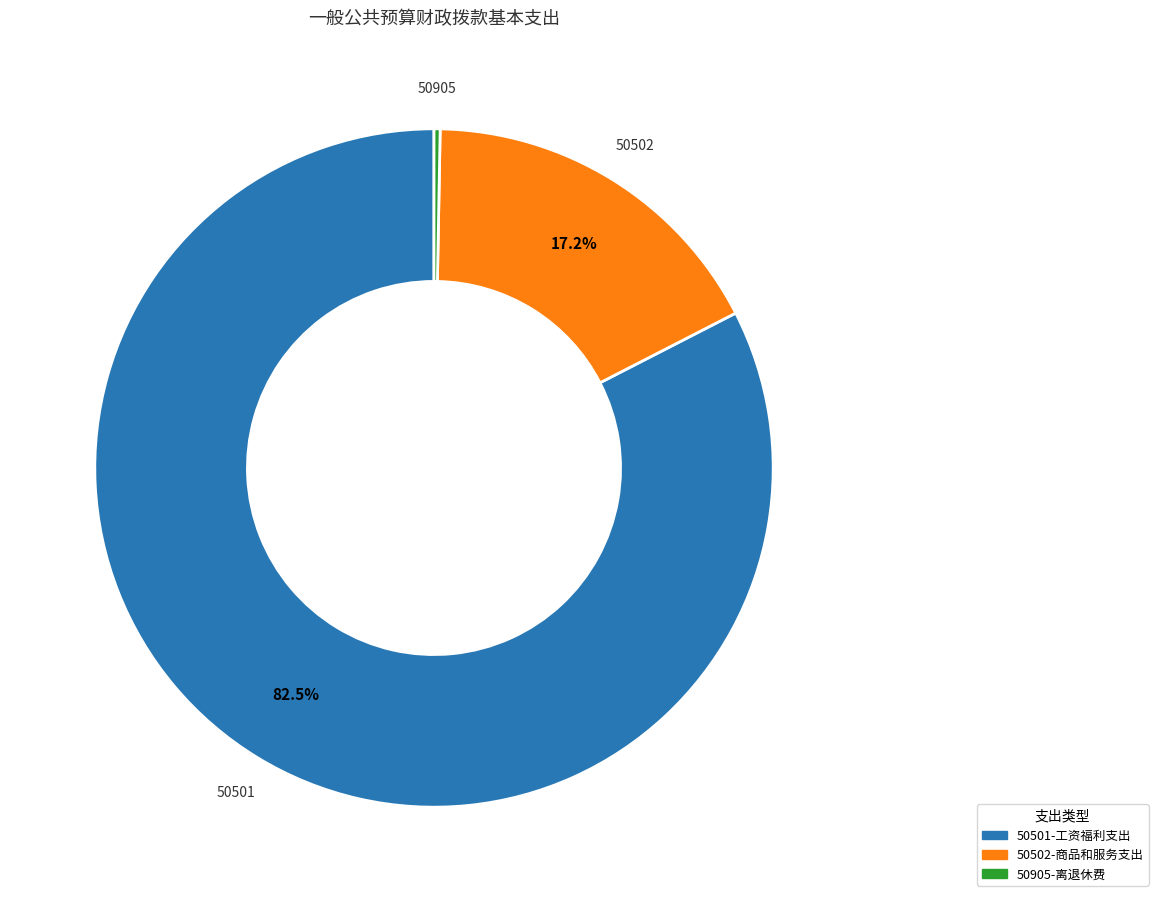

Is there any slice that represents more than half of the pie?

Yes